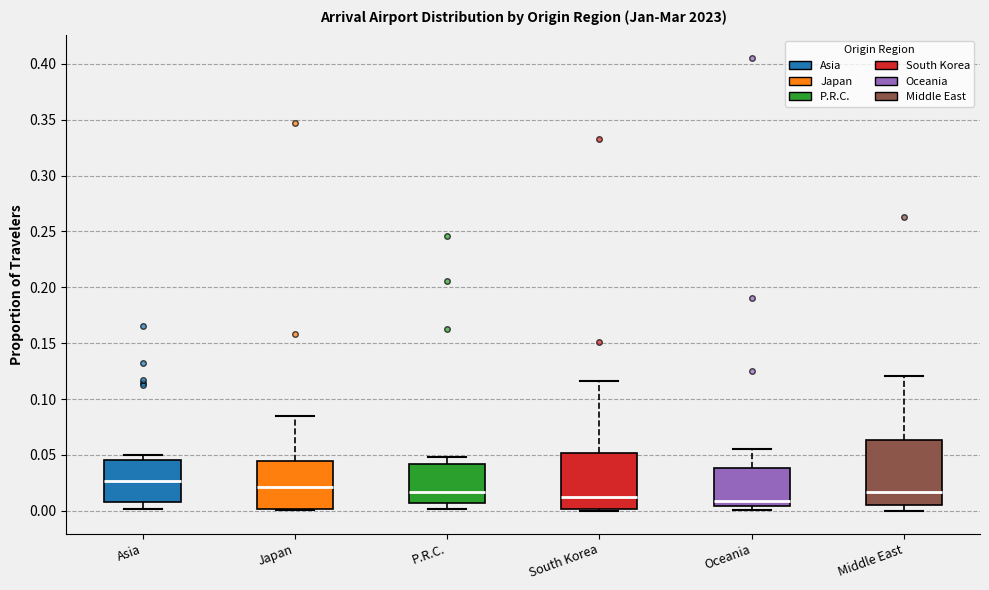

Where does the upper whisker of the box for P.R.C. end on the y-axis? The values are not printed on the chart, so give them approximately, as read against the axis.

0.050